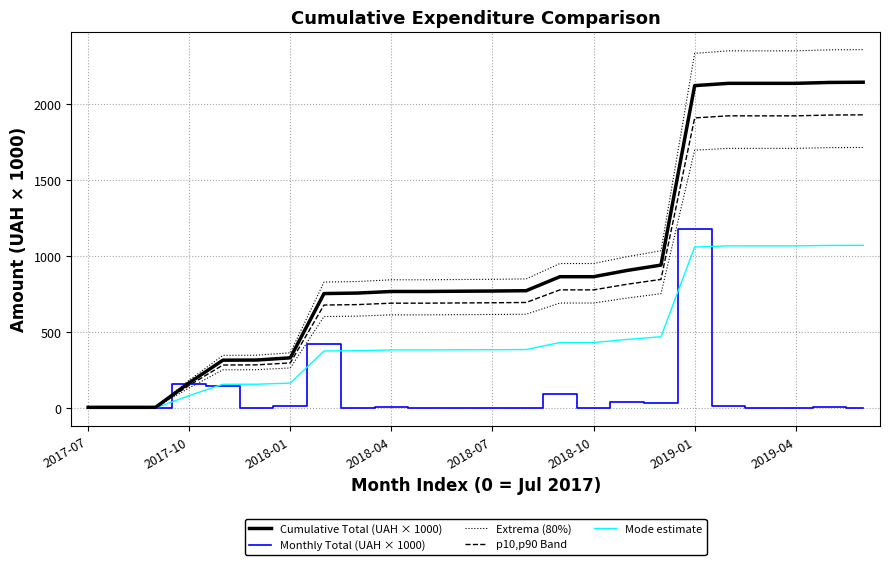

True or false: p10,p90 Band and Mode estimate intersect in this chart.

False